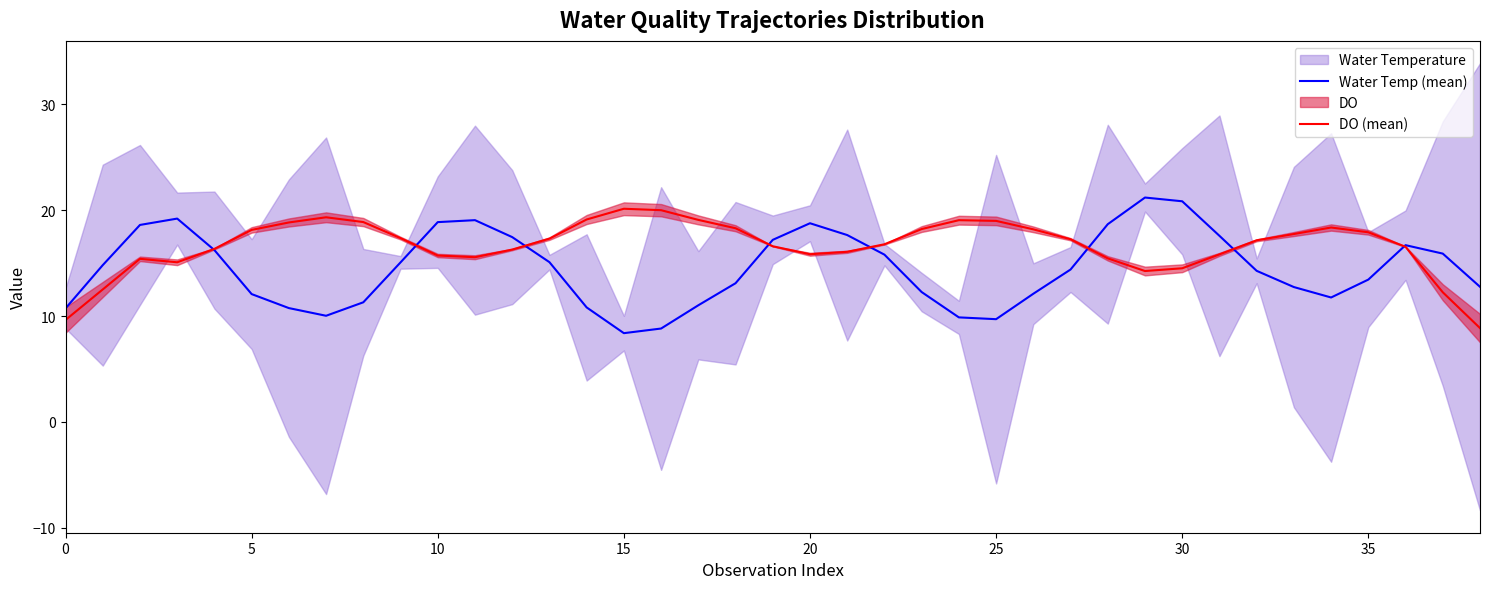

At which label does DO (mean) reach its peak?

15